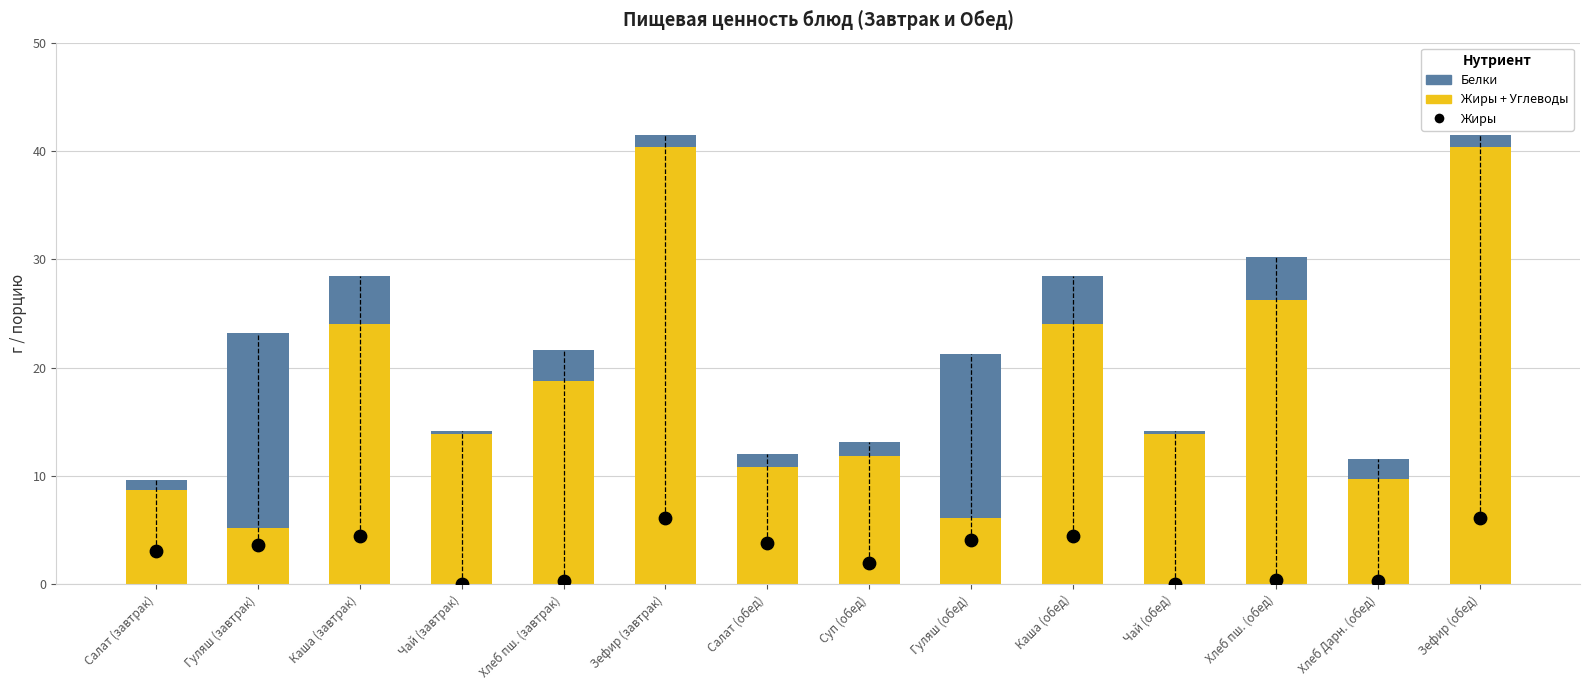

Is the value of Жиры + Углеводы at Салат (завтрак) greater than the value of Белки at Хлеб пш. (обед)?

Yes